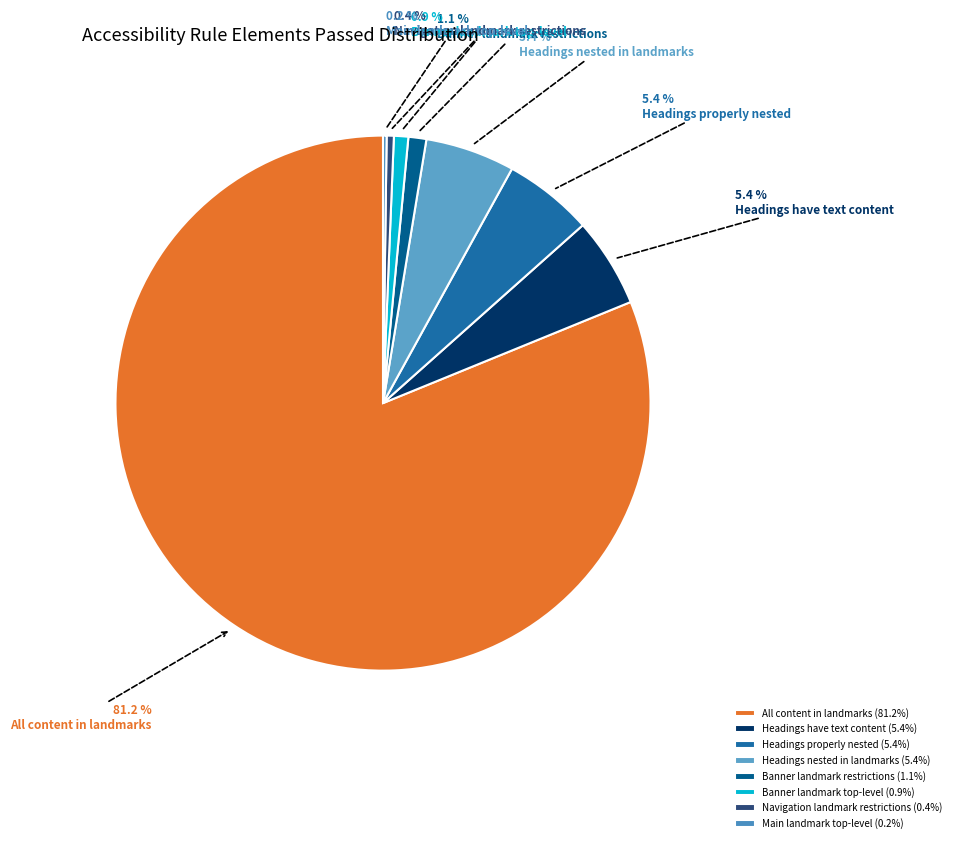

The Headings properly nested slice represents 14% of the pie. True or false?

False